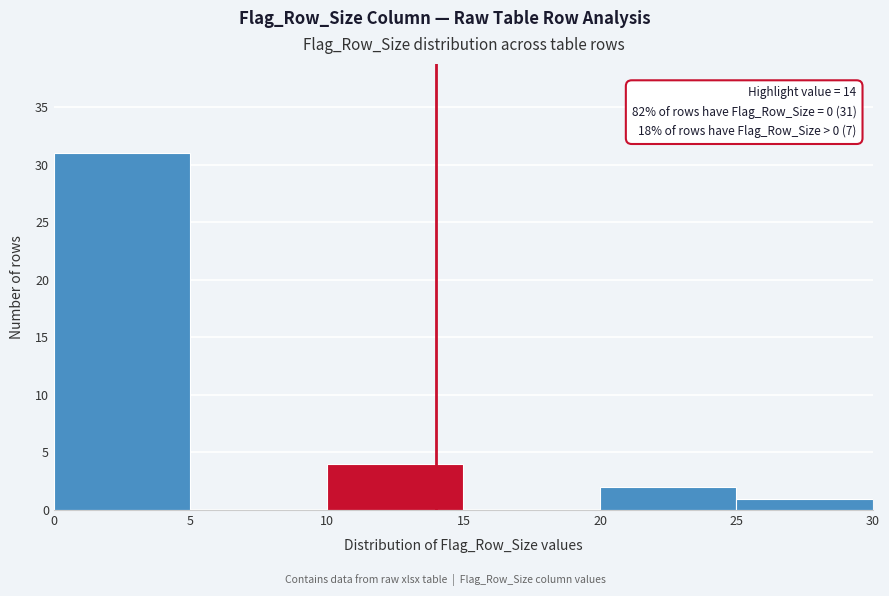

Which range on the x-axis has the tallest bar?

0 to 5